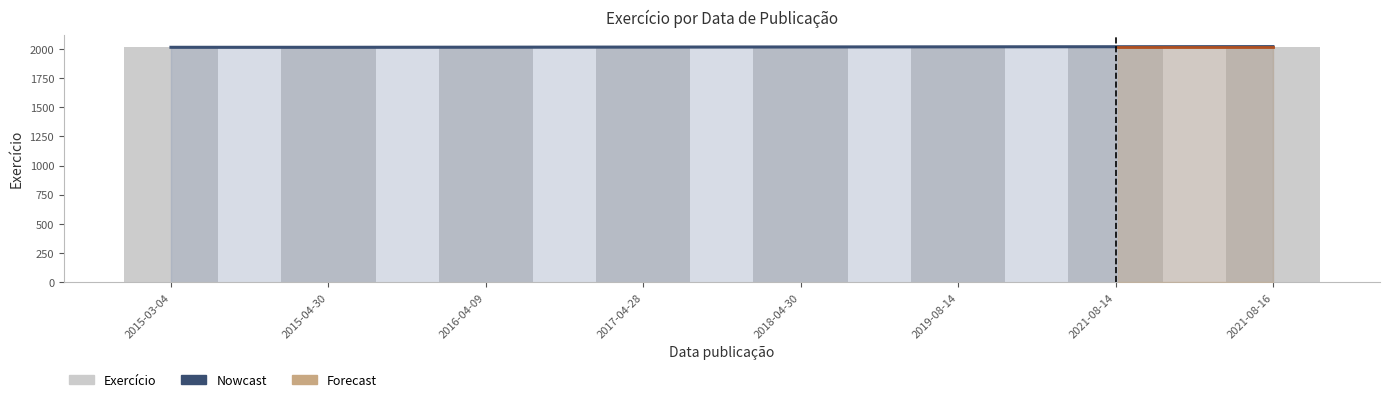

What is the approximate value at 2018-04-30?

2017